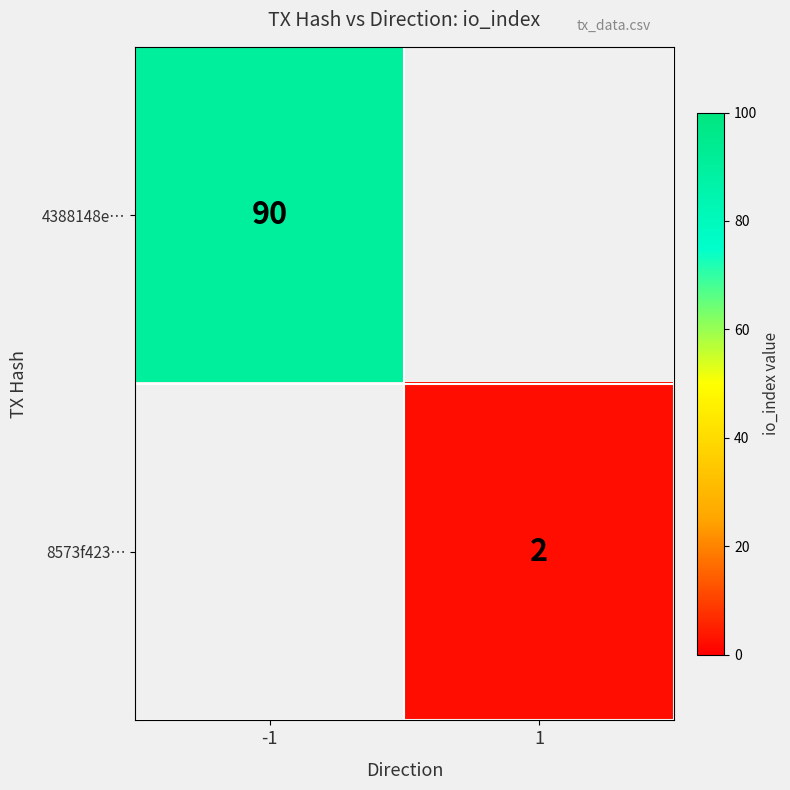

What is the total value across all series at 1?

2